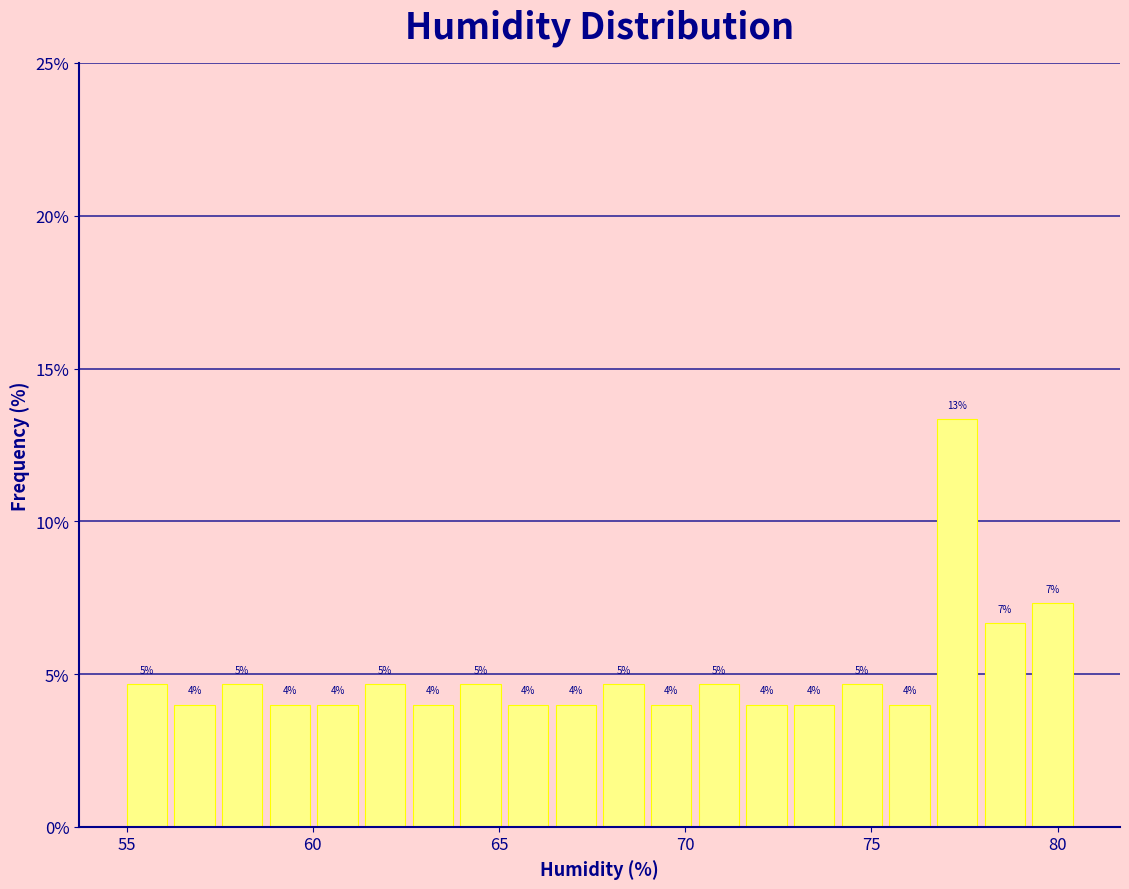

Read against the x-axis, roughly where is the centre of the tallest bar?

77.5